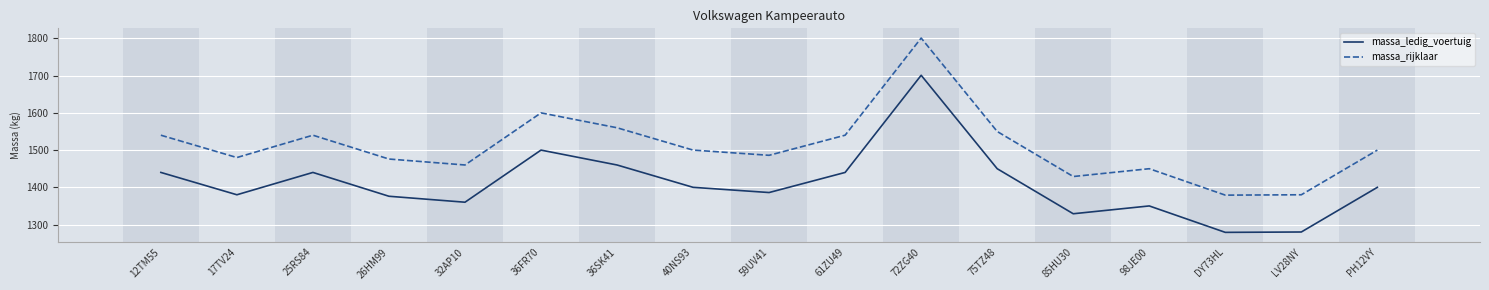

What is the difference between the highest and lowest values at 75TZ48?

100